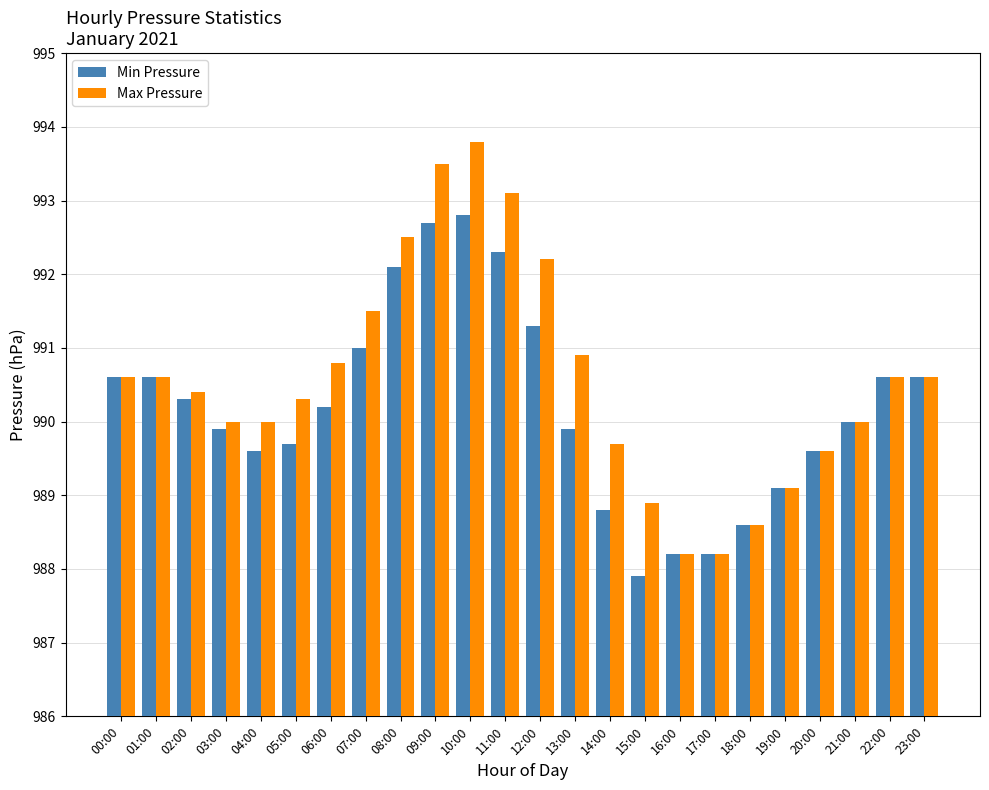

At which label does Min Pressure reach its minimum?

15:00